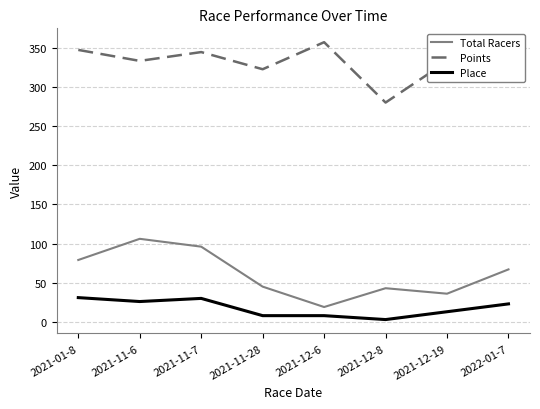

List the series in order of their peak value, lowest first.

Place, Total Racers, Points